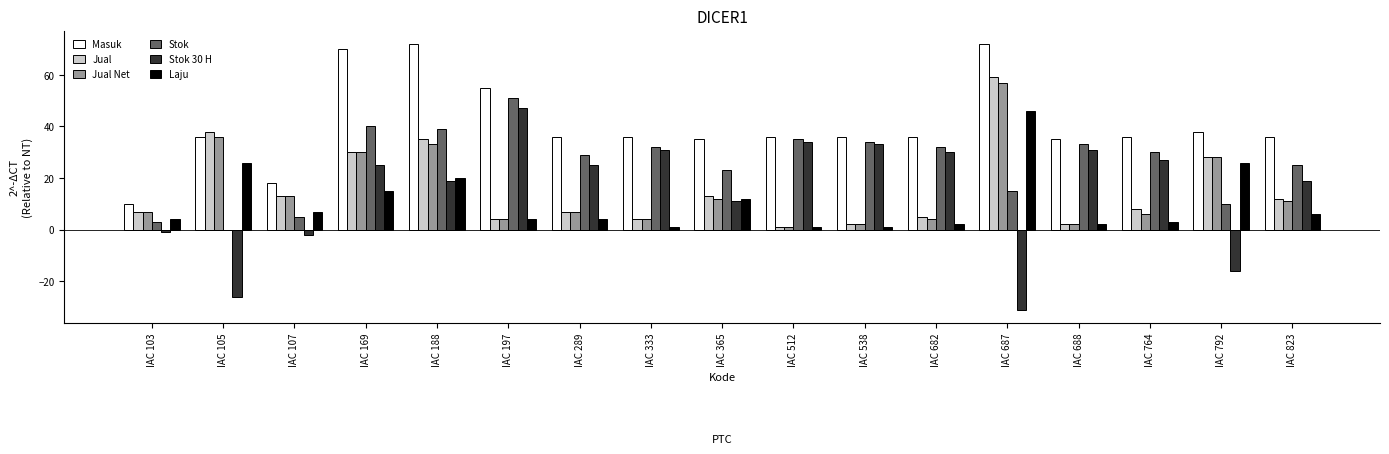

The Masuk series shows 36 at IAC 682. True or false?

True